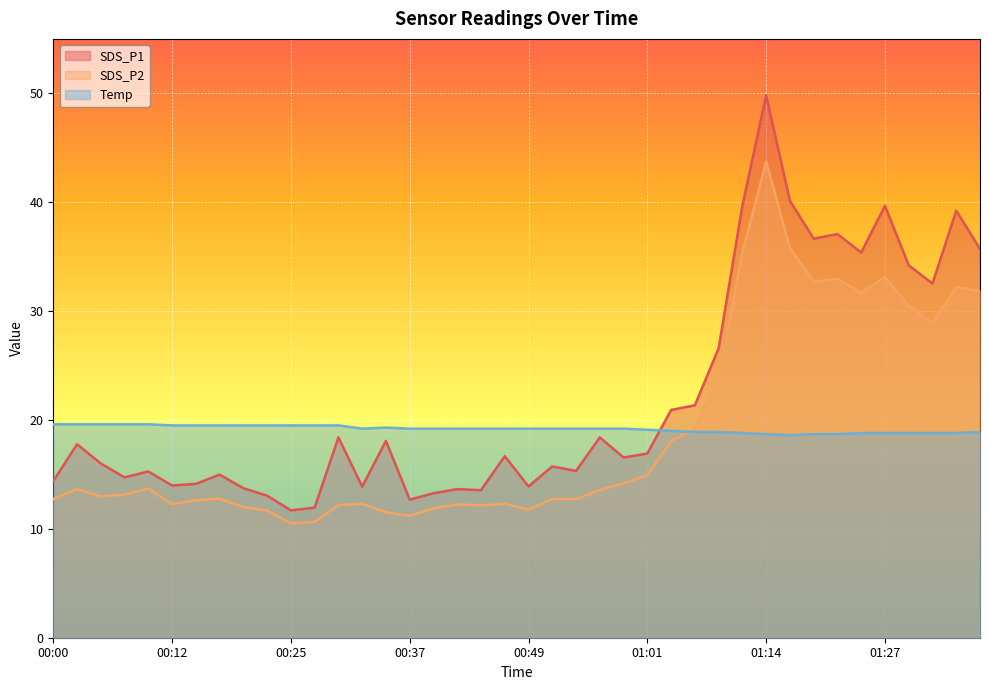

What is the label of the 7th point from the left?

00:15